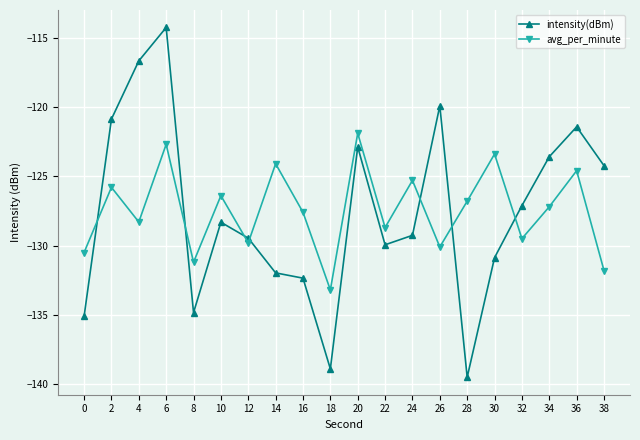

What is the total value across all series at 32?

-256.6